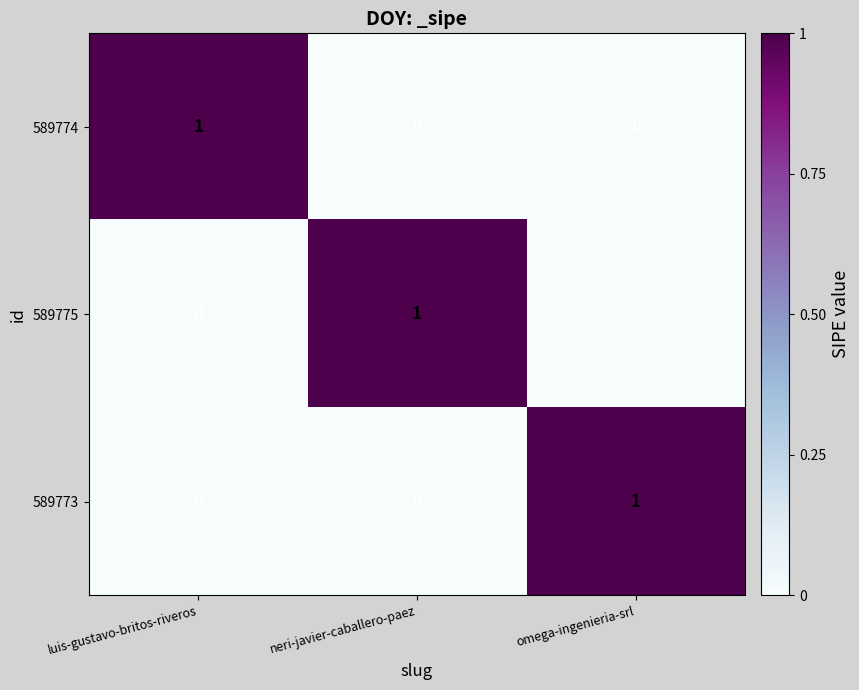

Count the 589775 values in the range 0 to 1.

3